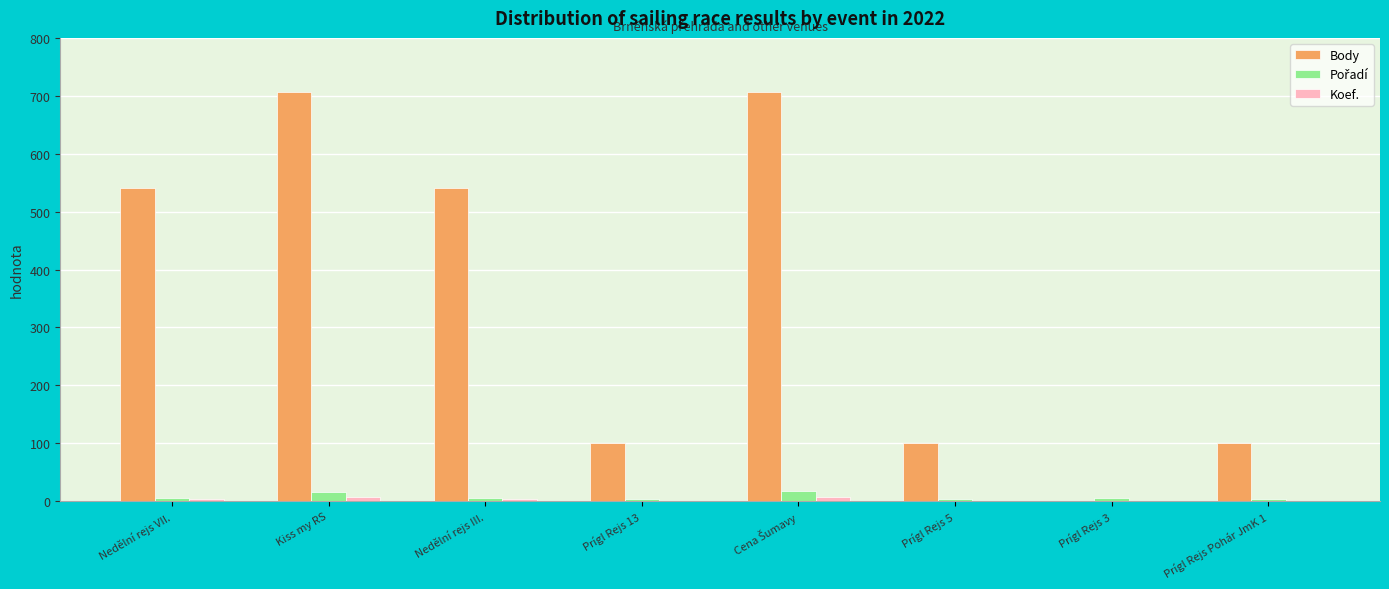

What is the maximum value shown in the chart?

707